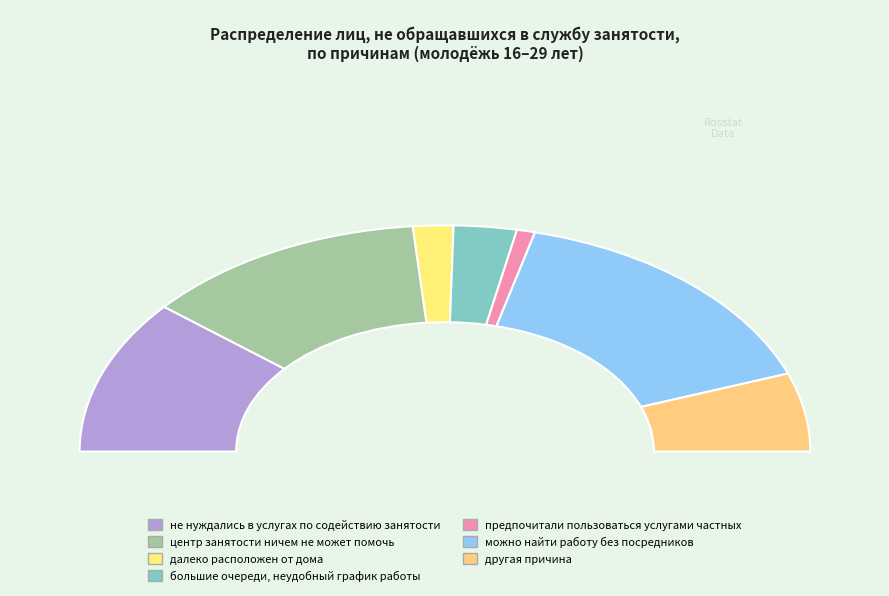

Is there a majority slice in this chart?

No